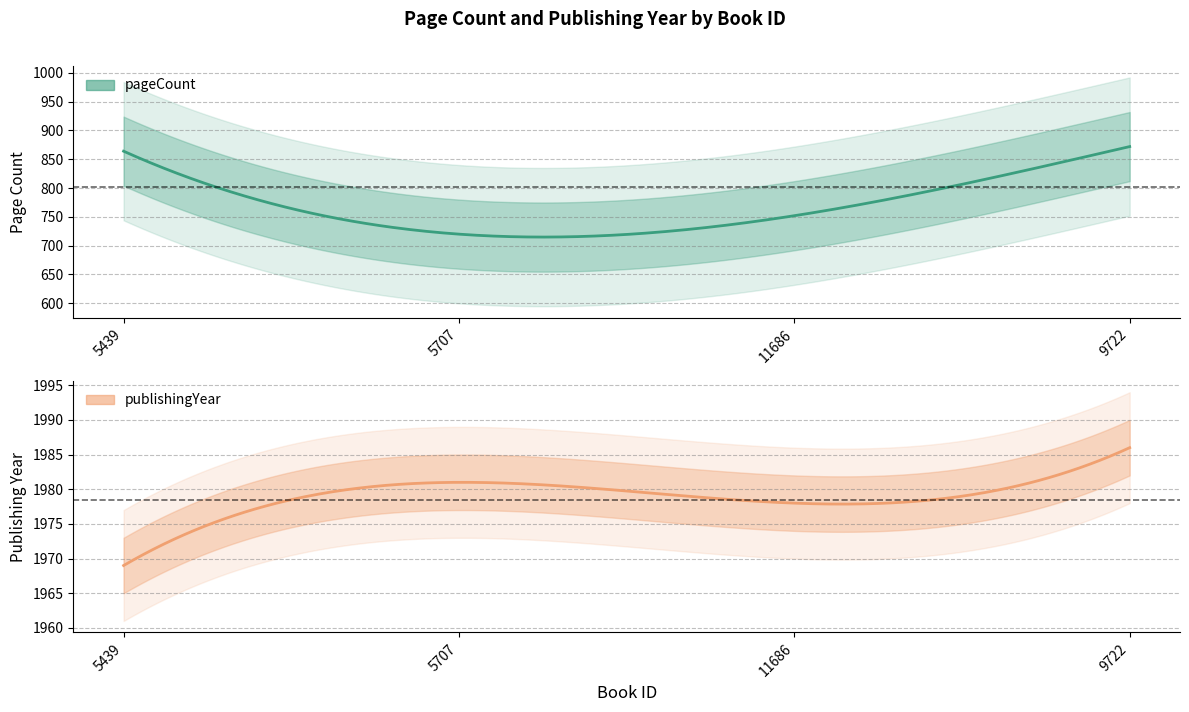

How many lines are shown in the chart?

2